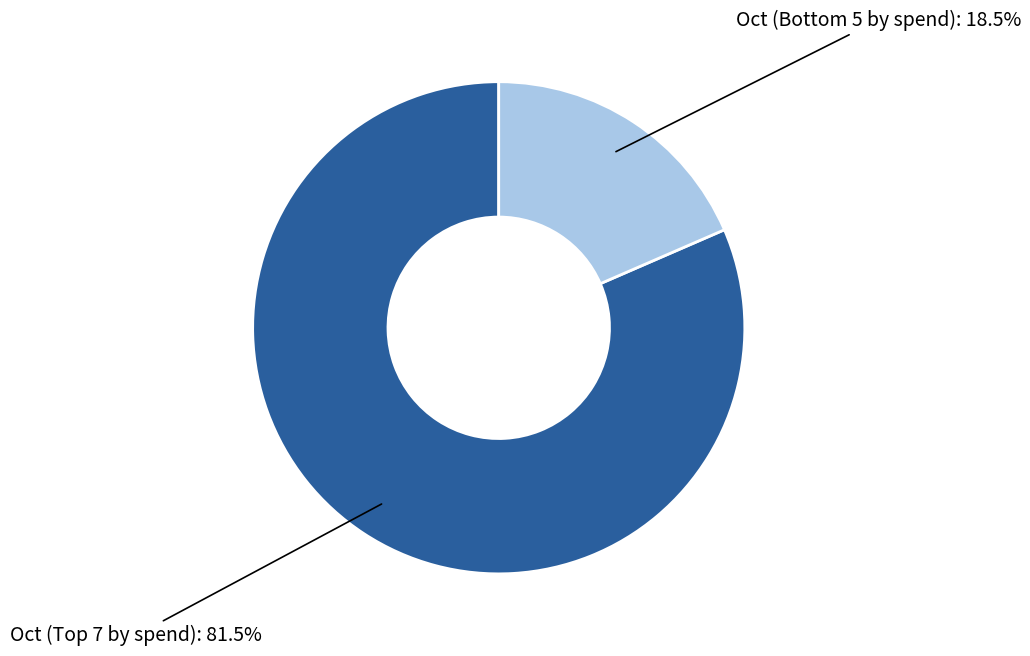

Does any single category account for the majority?

Yes